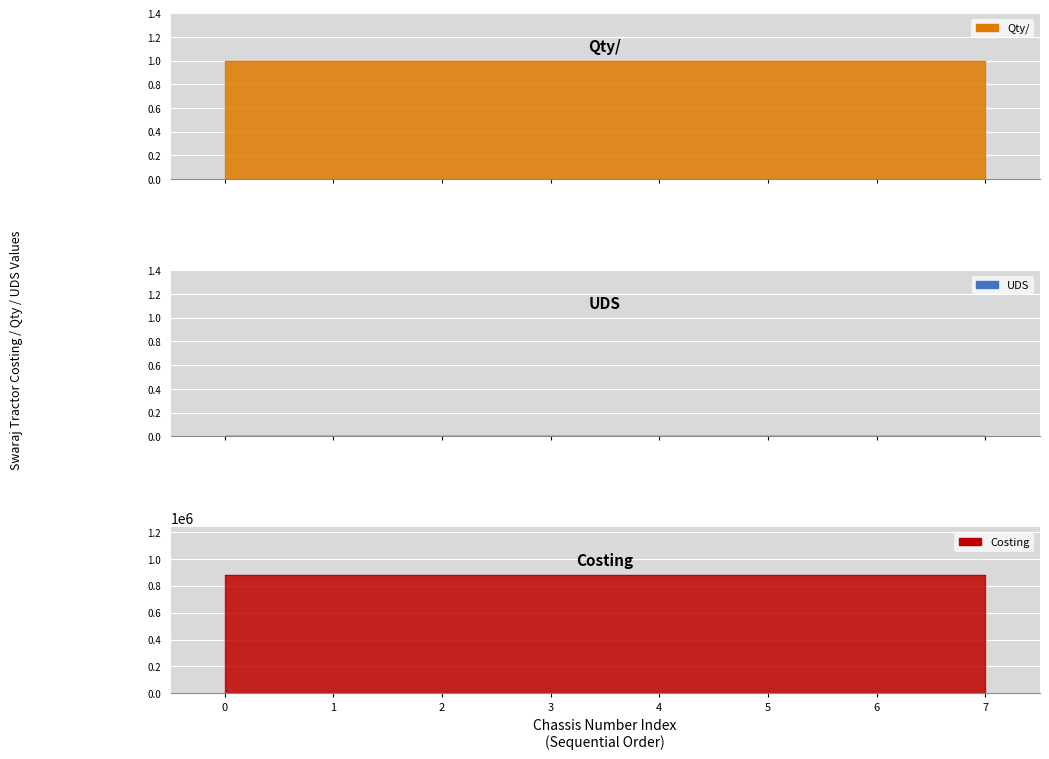

Reading left to right, extract all data points from this chart.

Qty/: 1.0	1.0	1.0	1.0	1.0	1.0	1.0	1.0
UDS: 0.0	0.0	0.0	0.0	0.0	0.0	0.0	0.0
Costing: 880849.7	880849.7	880849.7	880849.7	880849.7	880849.7	880849.7	880849.7